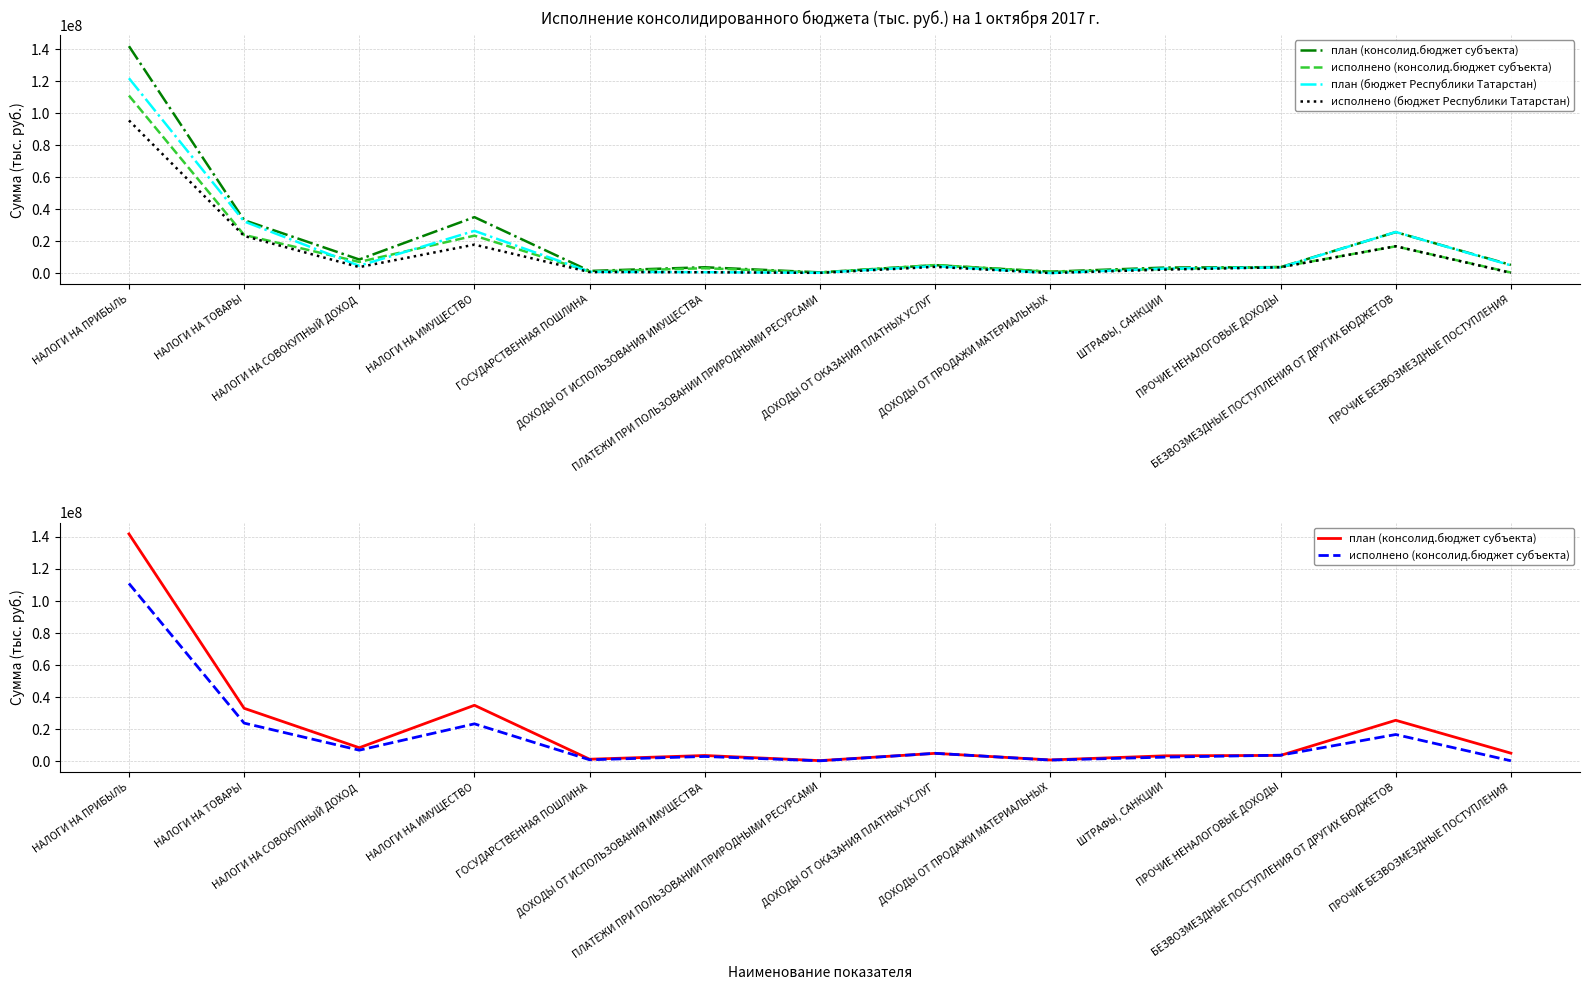

Which series changed the most between НАЛОГИ НА СОВОКУПНЫЙ ДОХОД and ПЛАТЕЖИ ПРИ ПОЛЬЗОВАНИИ ПРИРОДНЫМИ РЕСУРСАМИ?

план (консолид.бюджет субъекта)